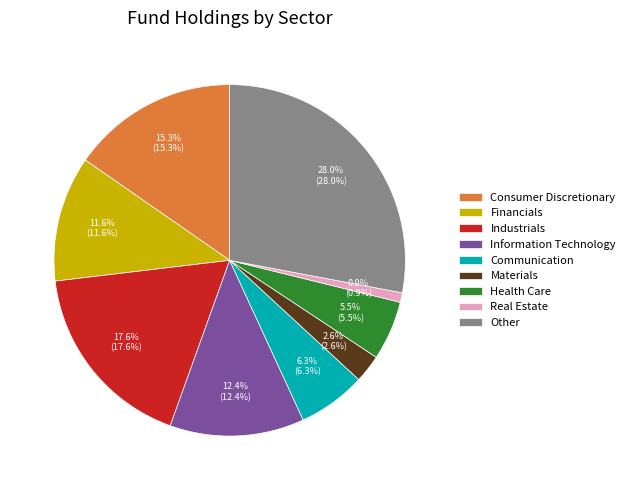

What percentage is NOT represented by Consumer Discretionary?

84.7%